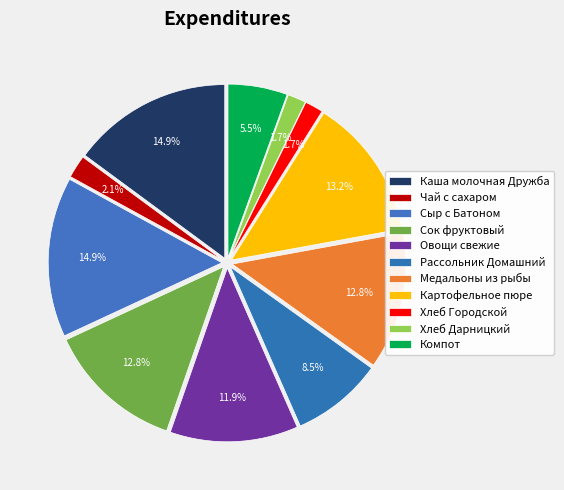

True or false: Чай с сахаром accounts for 2% of the total.

True